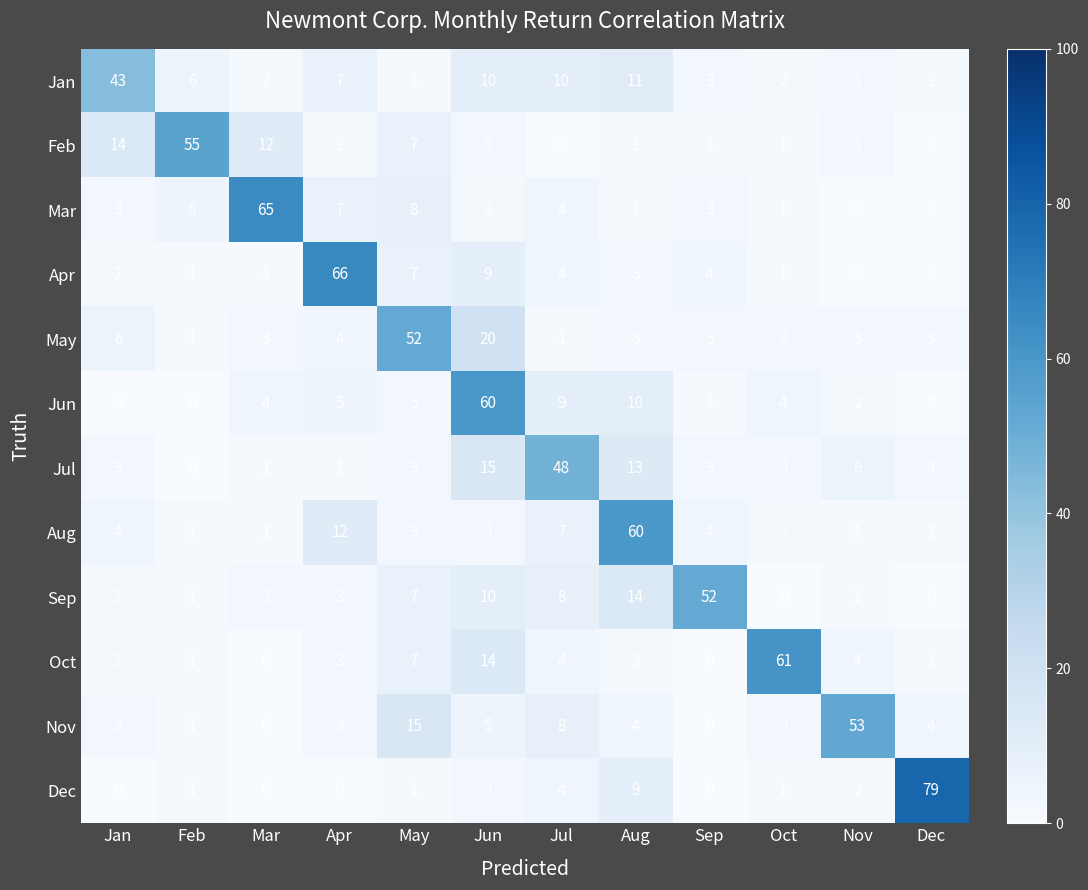

Count the number of data series in this chart.

12